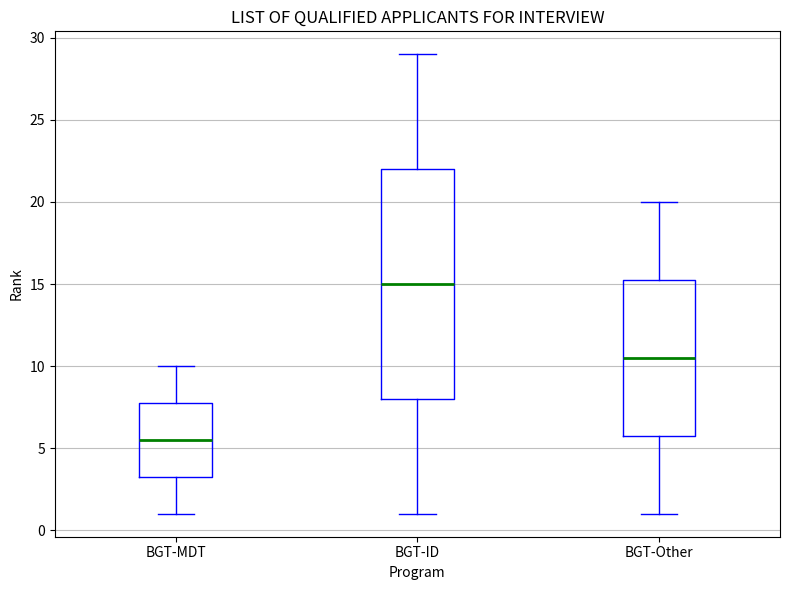

Where does the median line of the box for BGT-Other sit on the y-axis? The values are not printed on the chart, so give them approximately, as read against the axis.

10.5